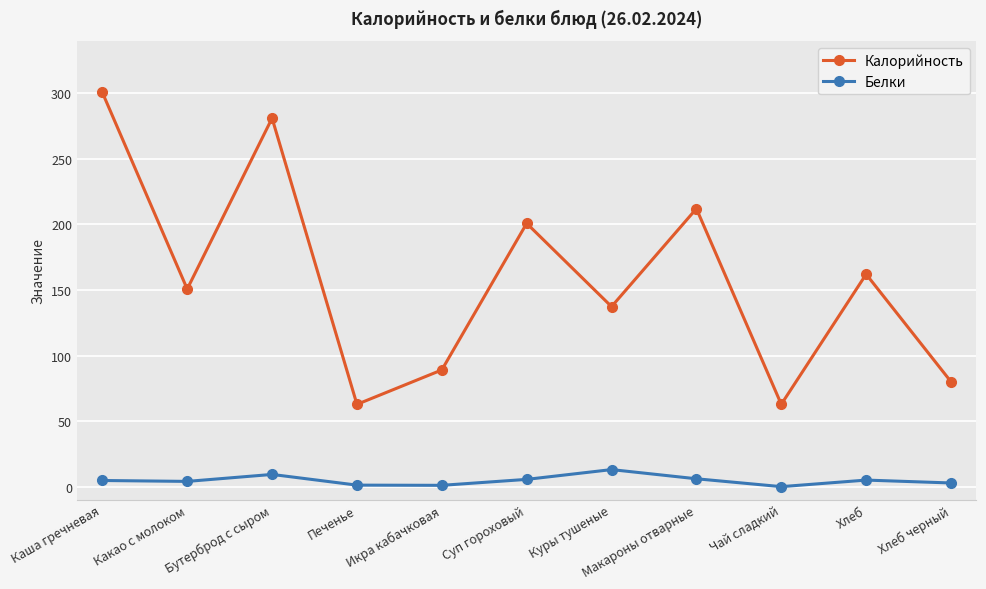

What are all the series names shown in the legend?

Калорийность, Белки